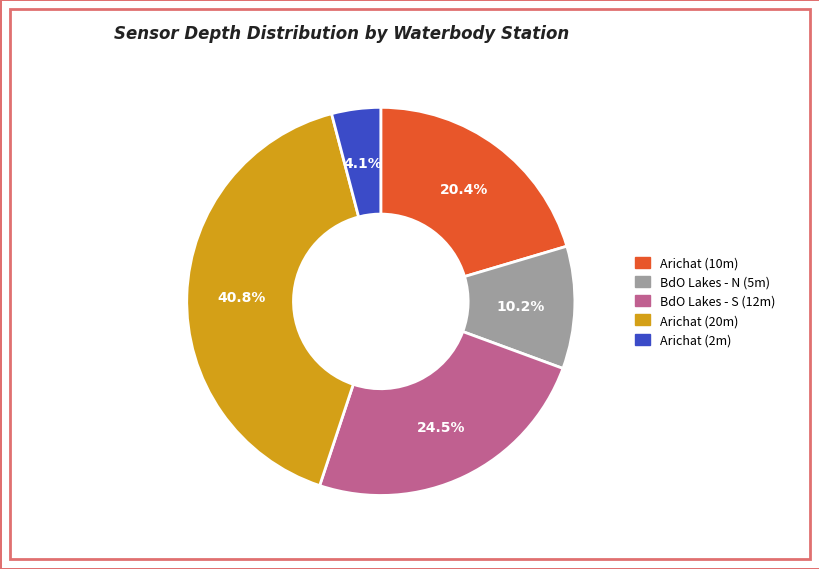

Count the number of slices in the pie.

5